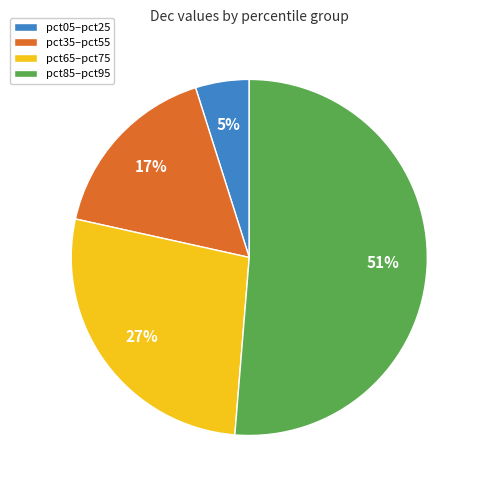

The pct85–pct95 slice represents 57% of the pie. True or false?

False